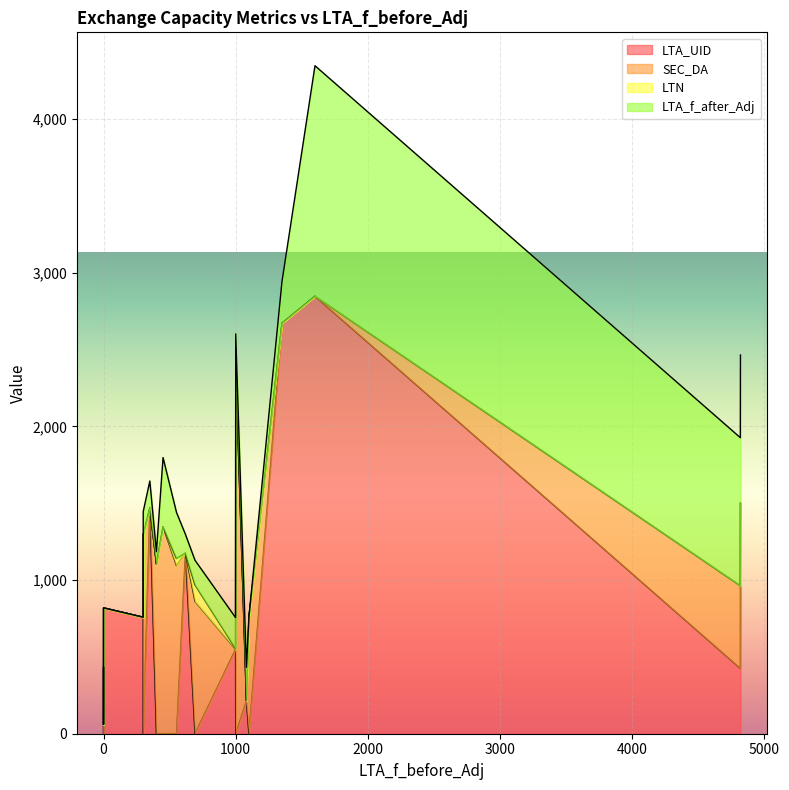

Which series changed the most between 0 and 1081?

LTA_UID